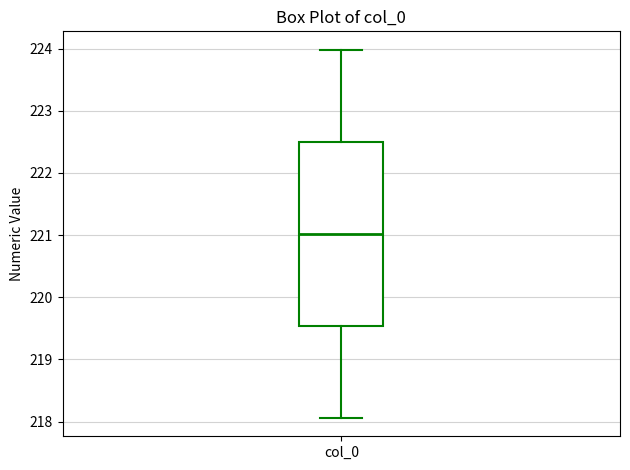

Read this box plot against the y-axis: the position of the median line, the range covered by the box, and the ends of both whiskers. The values are not printed on the chart, so give them approximately, as read against the axis.

median 221.0, box 219.5 to 222.5, whiskers 218.1 to 224.0